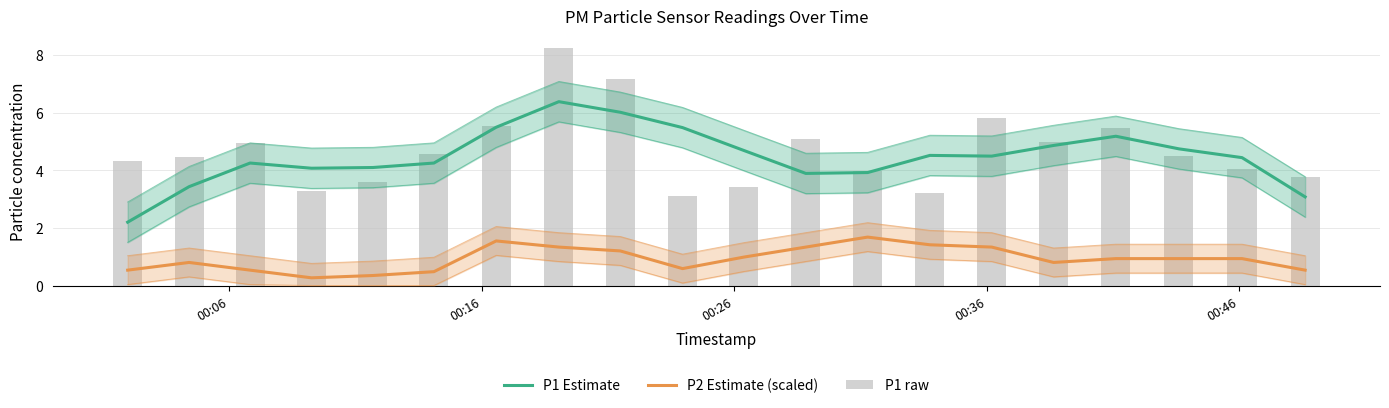

Reading right to left, what are all the values shown in this chart?

P1 Estimate: 3.1	4.4	4.7	5.2	4.9	4.5	4.5	3.9	3.9	4.7	5.5	6.0	6.4	5.5	4.2	4.1	4.1	4.2	3.4	2.2
P2 Estimate (scaled): 0.5	0.9	0.9	0.9	0.8	1.3	1.4	1.7	1.3	1.0	0.6	1.2	1.3	1.5	0.5	0.3	0.3	0.5	0.8	0.5
P1 raw: 3.8	4.0	4.5	5.5	5.0	5.8	3.2	4.0	5.1	3.4	3.1	7.2	8.2	5.5	4.6	3.6	3.3	4.9	4.5	4.3